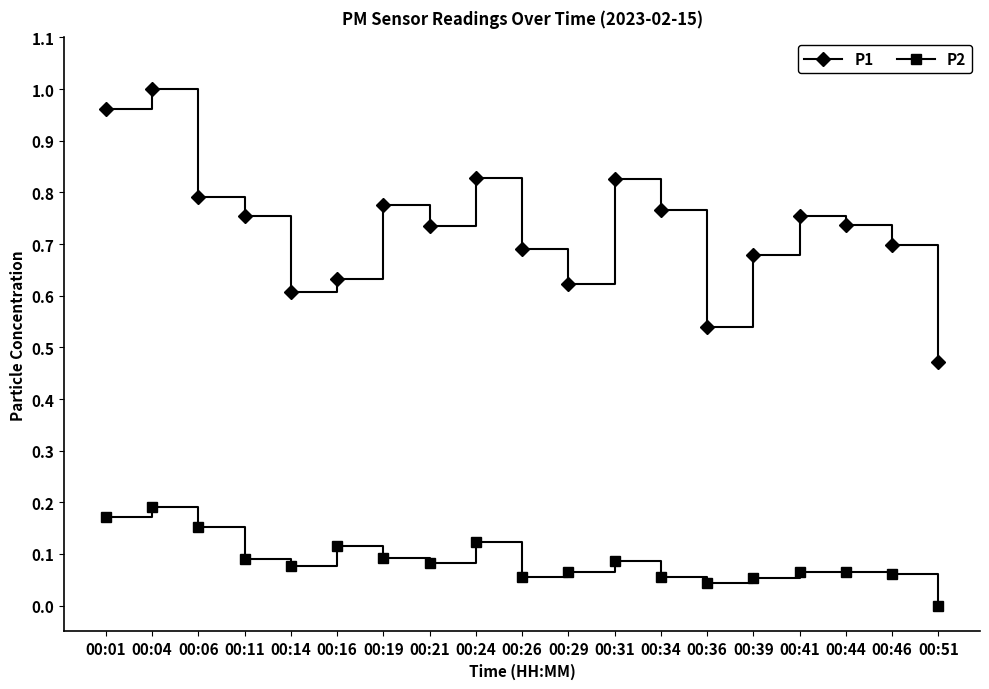

Does the chart have visible grid lines?

No